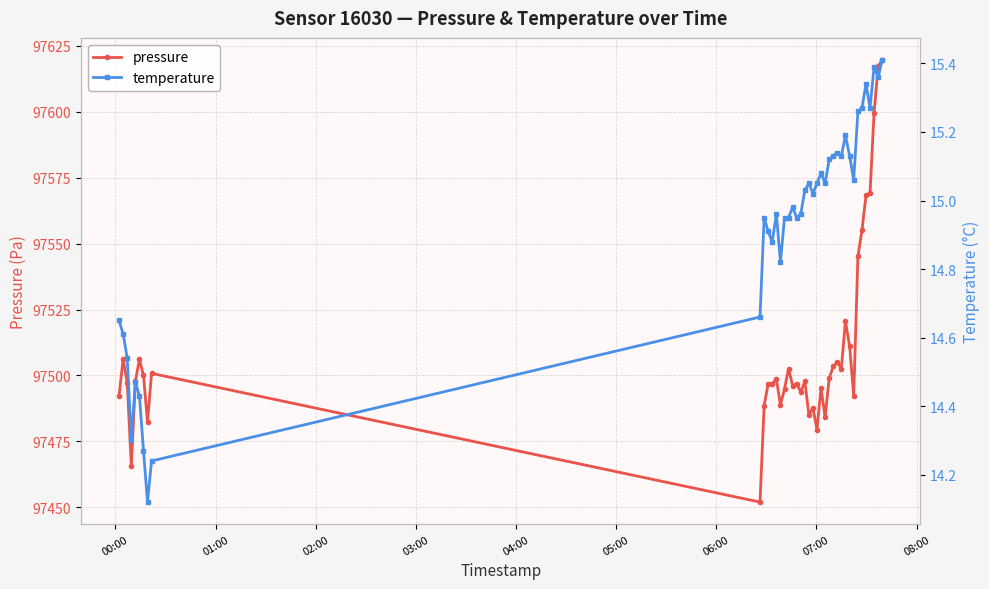

True or false: pressure has more than 0 interior local peaks.

True